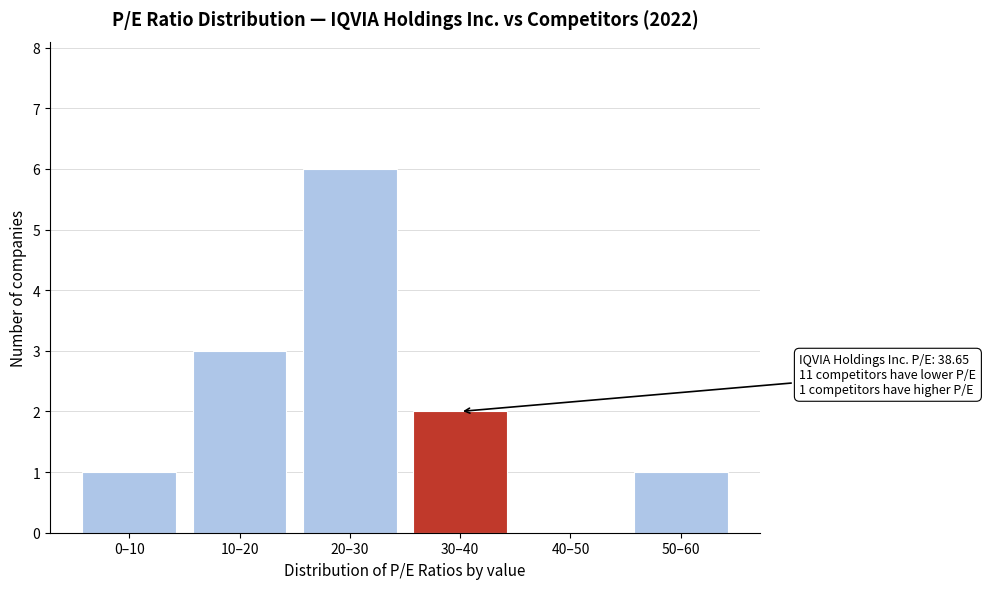

Reading left to right, extract all data points from this chart.

0–10=1	10–20=3	20–30=6	30–40=2	40–50=0	50–60=1